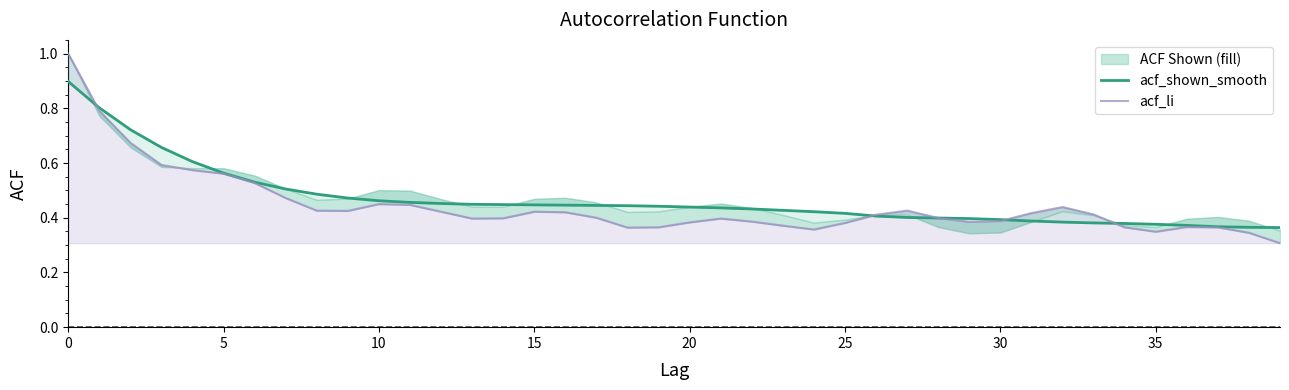

How many data points does each series have?

40